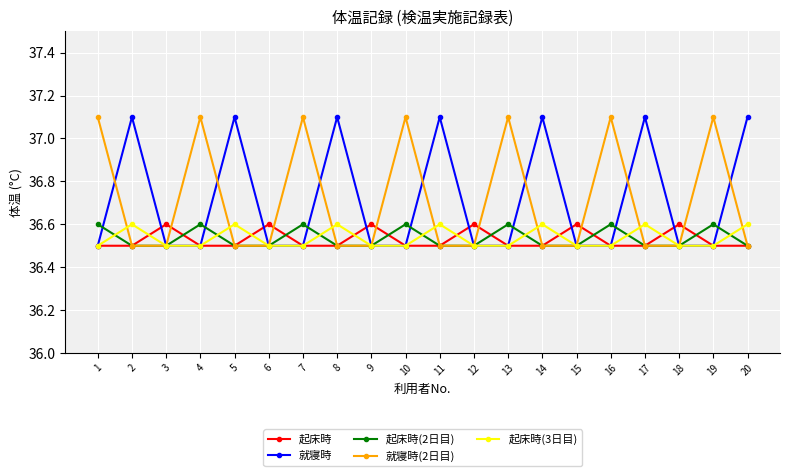

Reading right to left, extract all data points from this chart.

起床時: 20=36.5	19=36.5	18=36.6	17=36.5	16=36.5	15=36.6	14=36.5	13=36.5	12=36.6	11=36.5	10=36.5	9=36.6	8=36.5	7=36.5	6=36.6	5=36.5	4=36.5	3=36.6	2=36.5	1=36.5
就寝時: 20=37.1	19=36.5	18=36.5	17=37.1	16=36.5	15=36.5	14=37.1	13=36.5	12=36.5	11=37.1	10=36.5	9=36.5	8=37.1	7=36.5	6=36.5	5=37.1	4=36.5	3=36.5	2=37.1	1=36.5
起床時(2日目): 20=36.5	19=36.6	18=36.5	17=36.5	16=36.6	15=36.5	14=36.5	13=36.6	12=36.5	11=36.5	10=36.6	9=36.5	8=36.5	7=36.6	6=36.5	5=36.5	4=36.6	3=36.5	2=36.5	1=36.6
就寝時(2日目): 20=36.5	19=37.1	18=36.5	17=36.5	16=37.1	15=36.5	14=36.5	13=37.1	12=36.5	11=36.5	10=37.1	9=36.5	8=36.5	7=37.1	6=36.5	5=36.5	4=37.1	3=36.5	2=36.5	1=37.1
起床時(3日目): 20=36.6	19=36.5	18=36.5	17=36.6	16=36.5	15=36.5	14=36.6	13=36.5	12=36.5	11=36.6	10=36.5	9=36.5	8=36.6	7=36.5	6=36.5	5=36.6	4=36.5	3=36.5	2=36.6	1=36.5